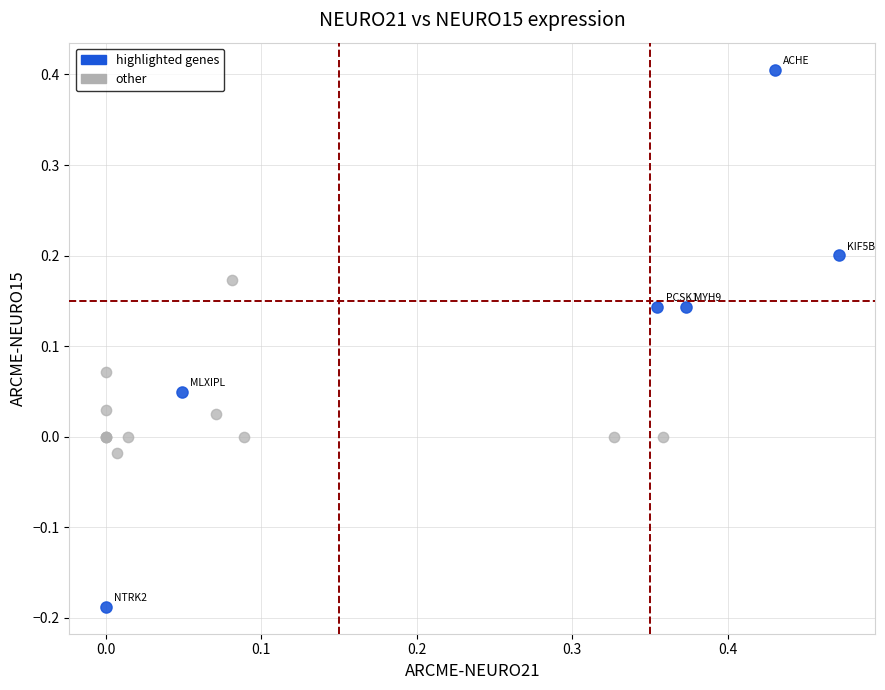

Which series has the widest spread of Y values?

highlighted genes